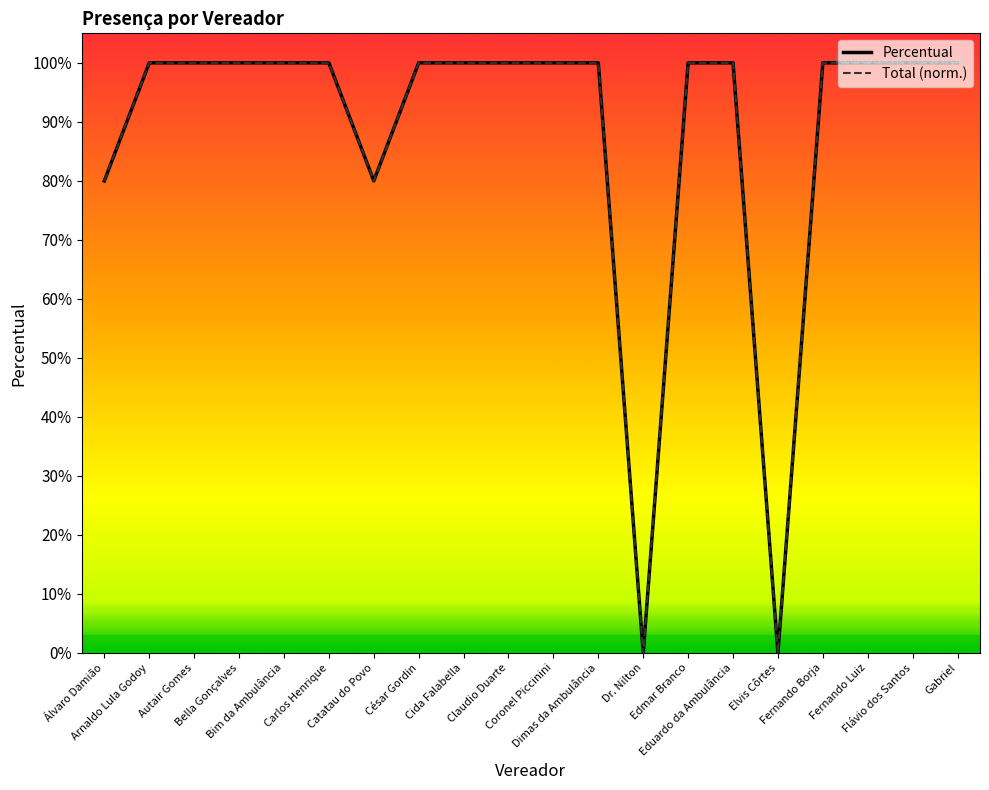

What are all the series names shown in the legend?

Percentual, Total (norm.)